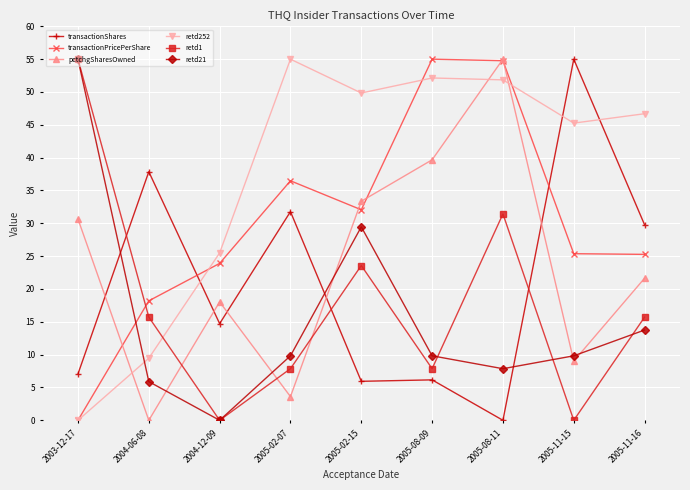

What are all the series names shown in the legend?

transactionShares, transactionPricePerShare, pctchgSharesOwned, retd252, retd1, retd21